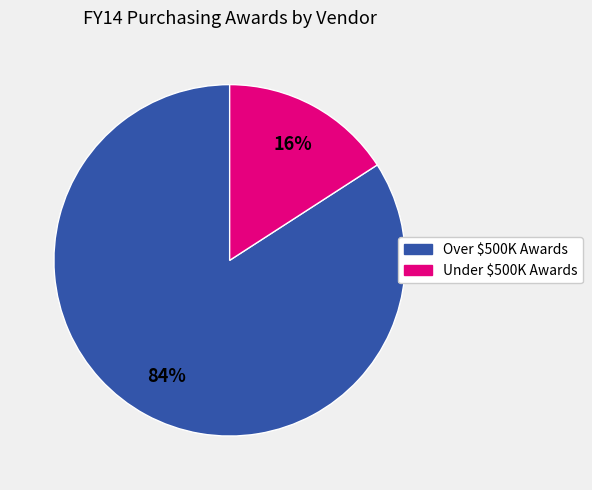

Is there any slice that represents more than half of the pie?

Yes